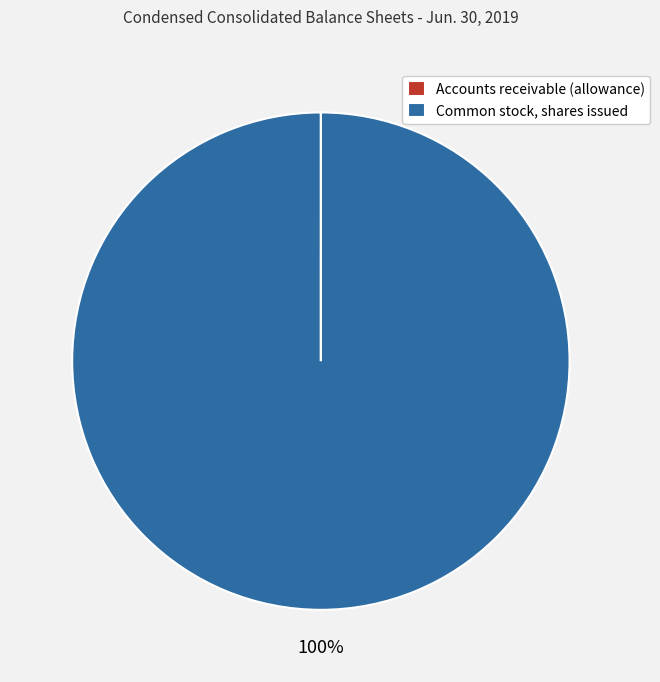

What is the largest slice in the pie chart?

Common stock, shares issued